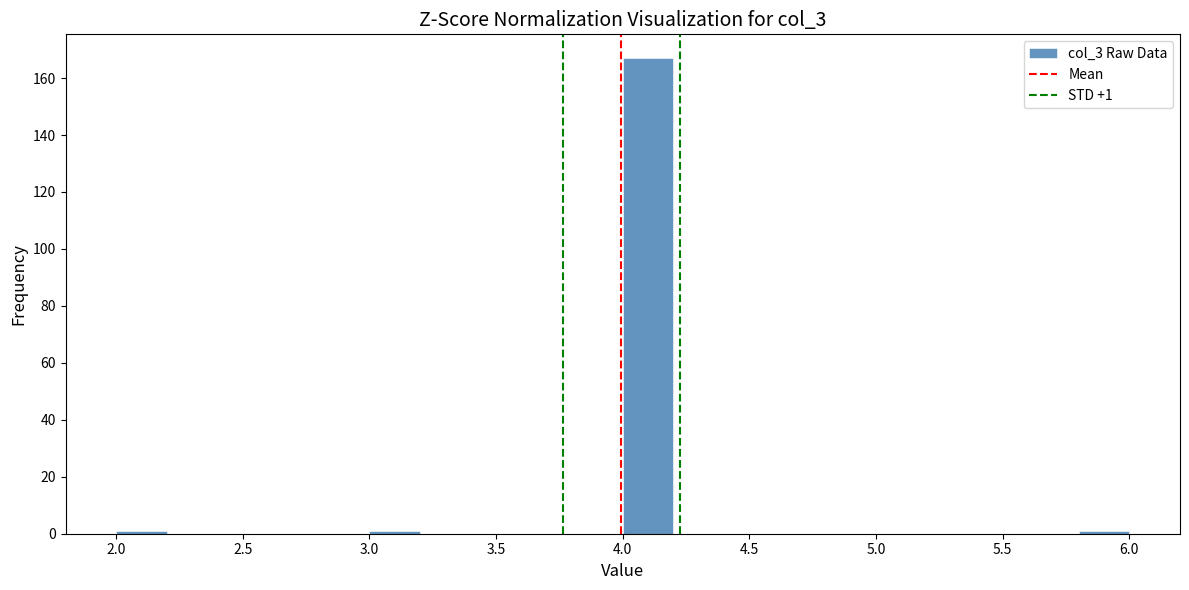

Over which range of the x-axis is the bar tallest?

4.0 to 4.2